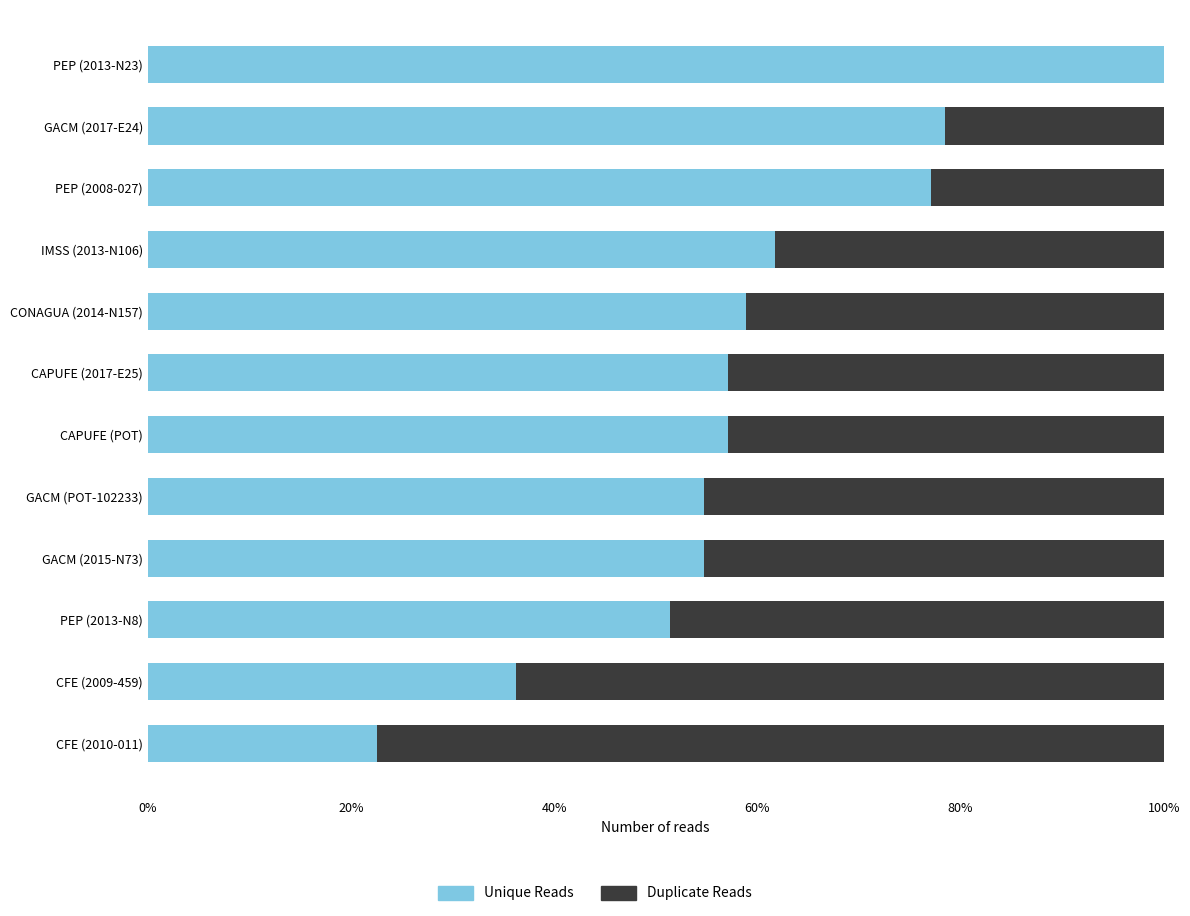

What is the sum of all Unique Reads values?

710.2